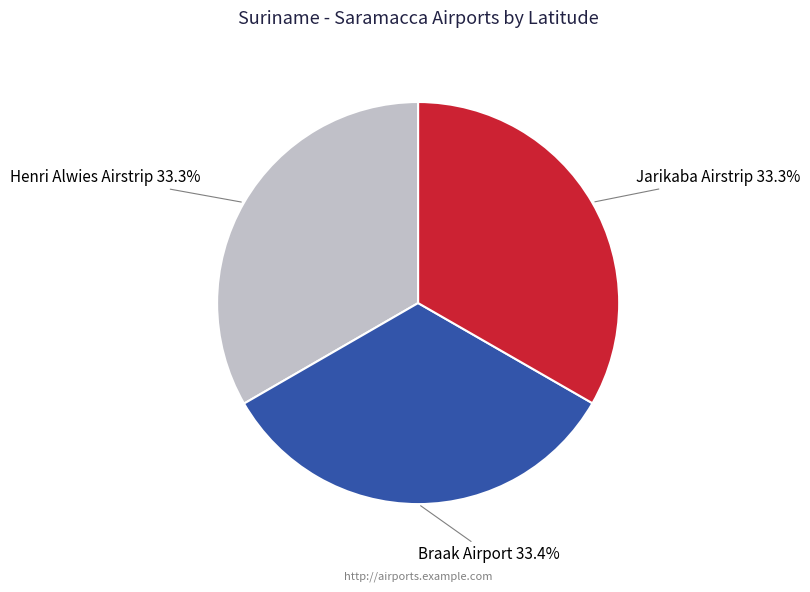

To the nearest percent, what portion does Henri Alwies Airstrip represent?

33%